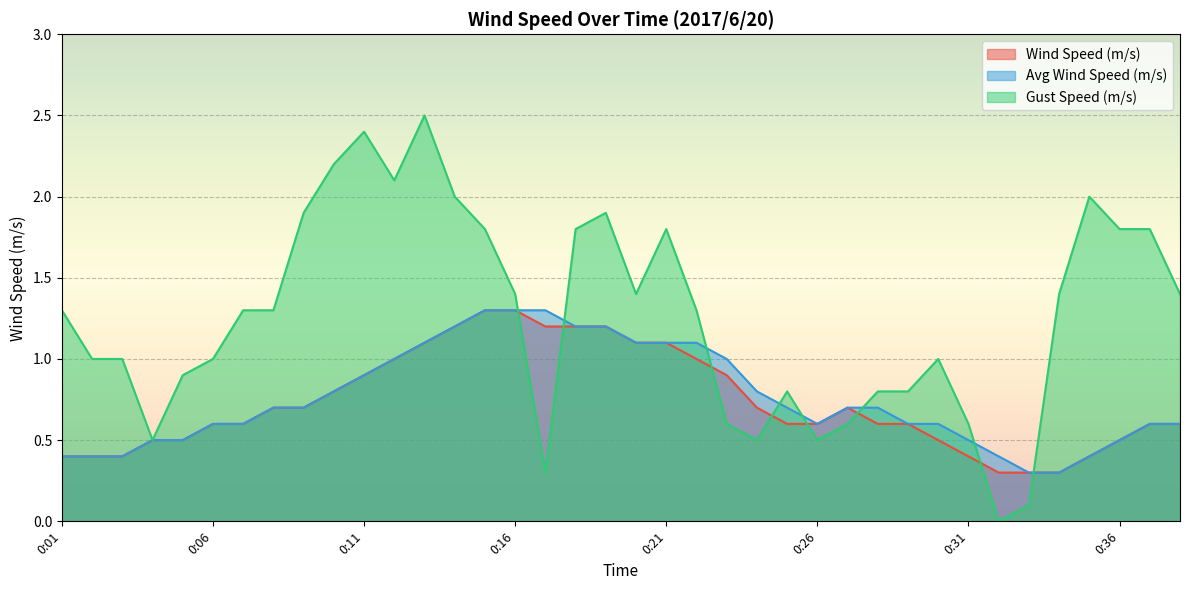

The Avg Wind Speed (m/s) series shows 1.2 at 0:14. True or false?

True